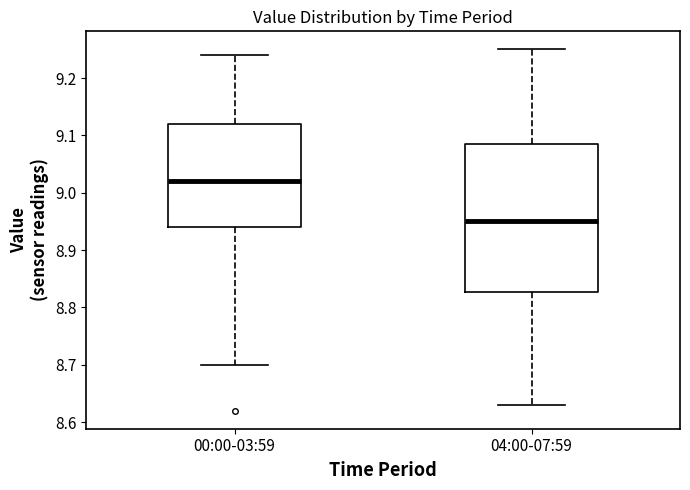

Reading left to right, read every box against the y-axis: the position of its median line, the range the box covers, and the ends of its whiskers. The values are not printed on the chart, so give them approximately, as read against the axis.

00:00-03:59: median 9.02, box 8.94 to 9.12, whiskers 8.70 to 9.24
04:00-07:59: median 8.95, box 8.83 to 9.09, whiskers 8.63 to 9.25